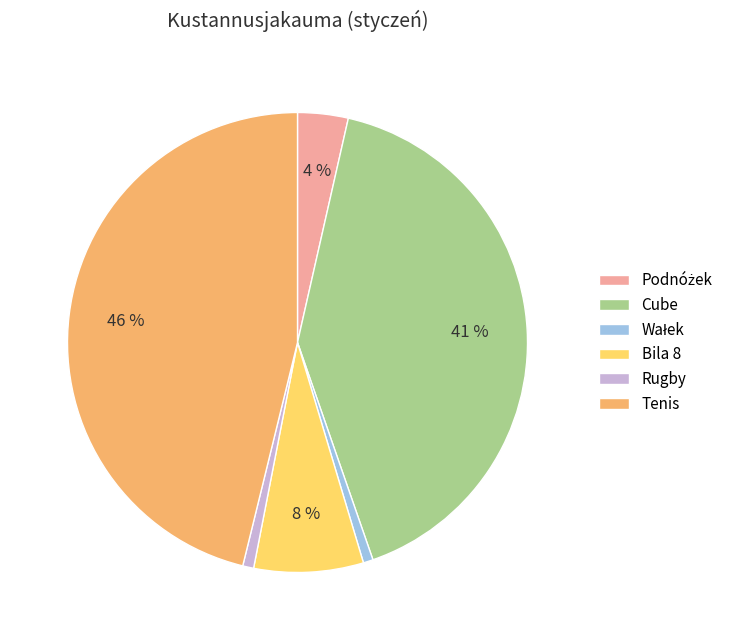

Does Bila 8 account for over 50% of the chart?

No